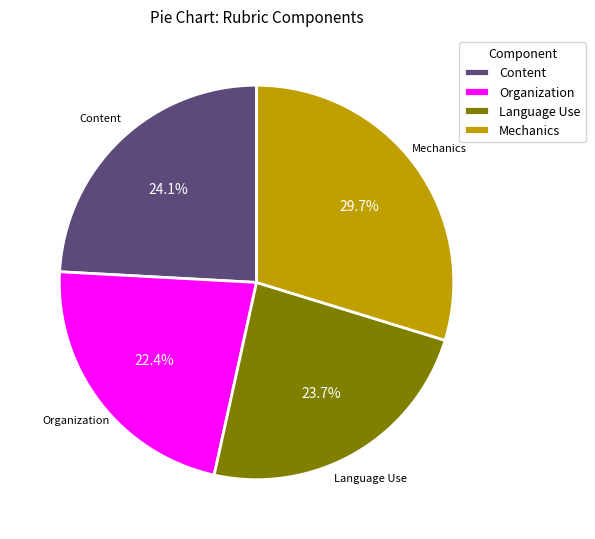

Approximately how many times larger is the value at Content compared to Mechanics?

0.8